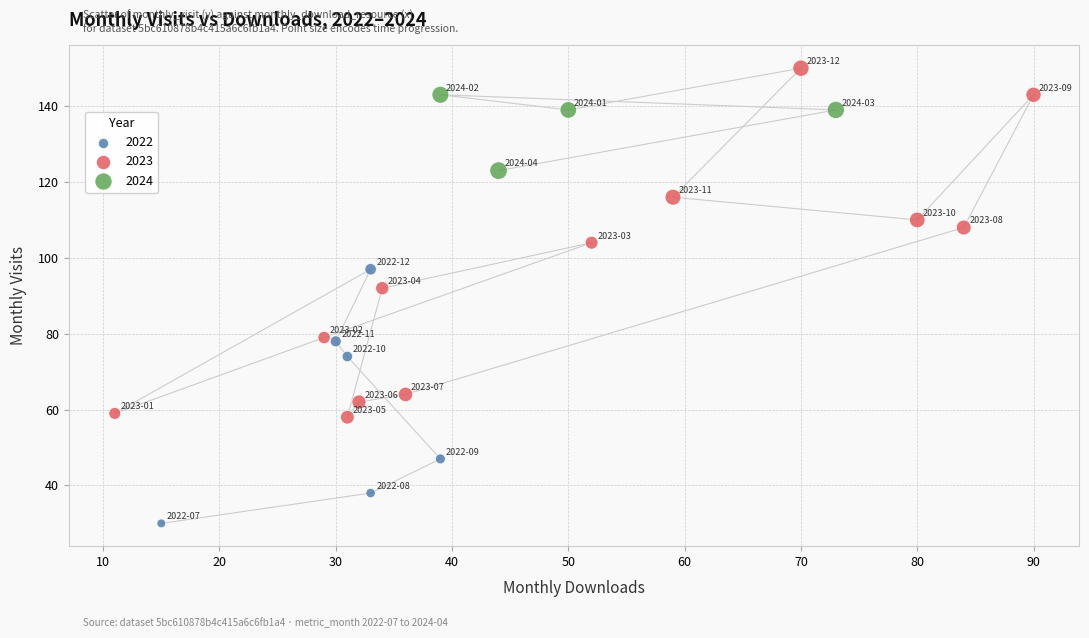

Which series has the largest Y range (max minus min)?

2023